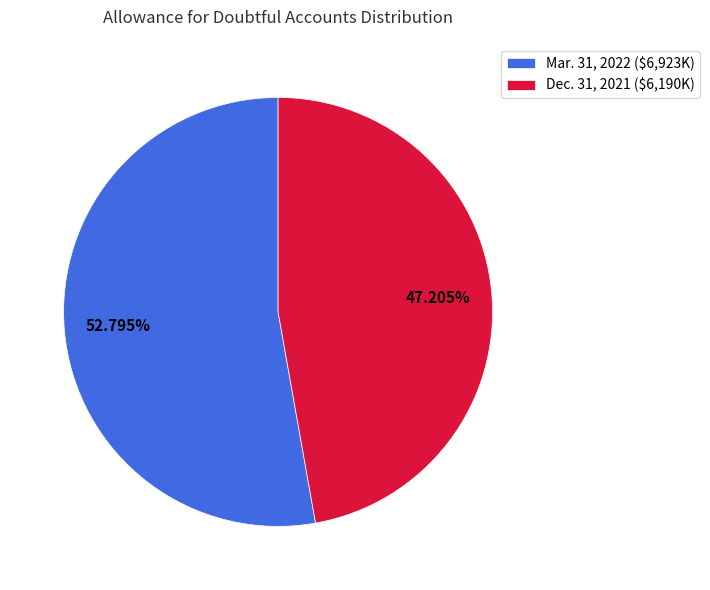

True or false: Dec. 31, 2021 accounts for 38% of the total.

False